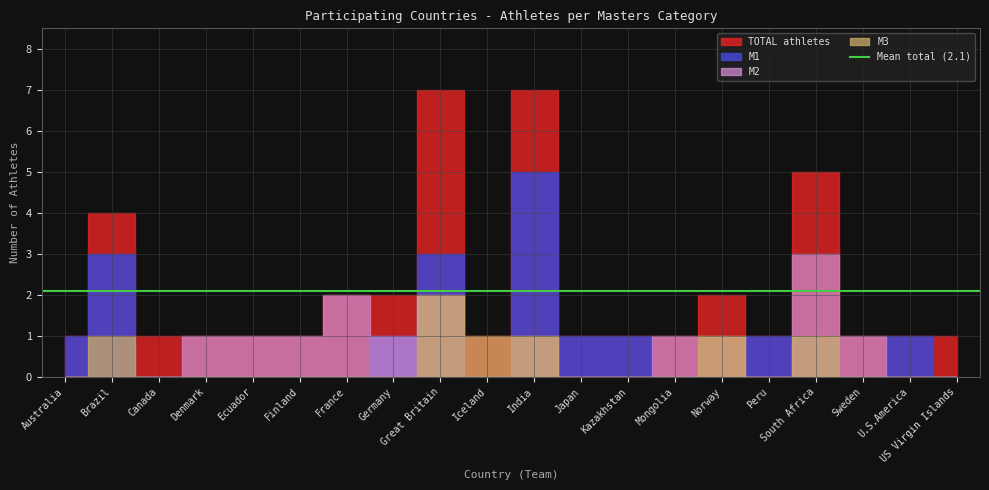

Is it true that M1 equals 1 at Australia?

False